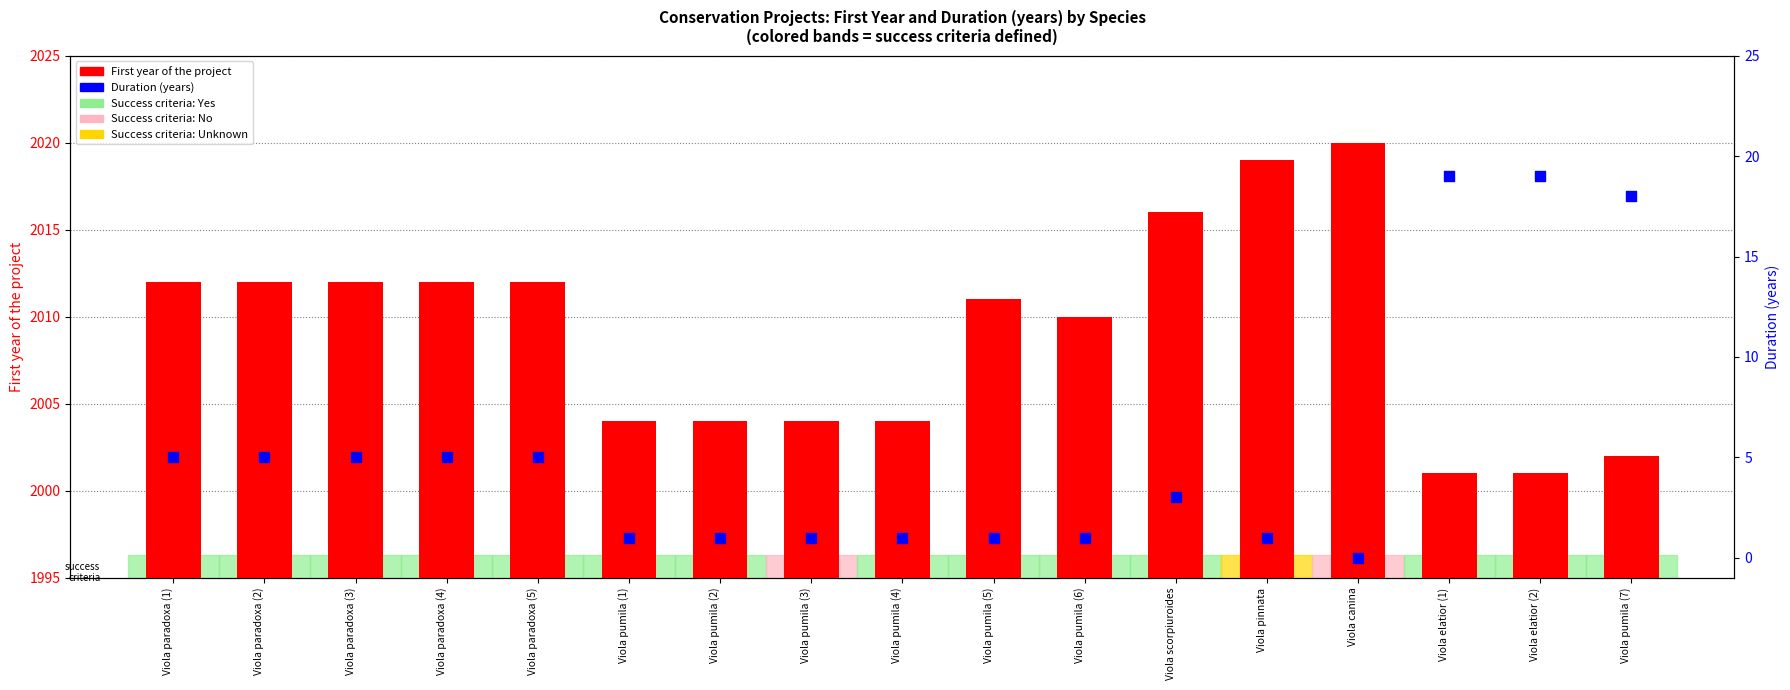

Which series contains the highest Y value?

First year of the project